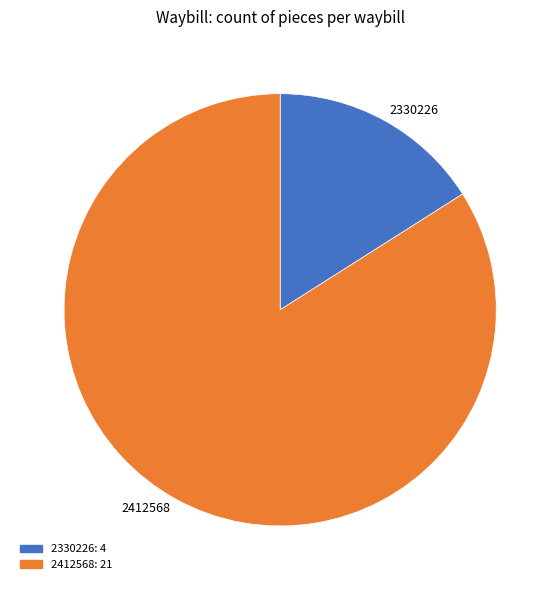

Combined, do 2412568 and 2330226 account for over 50%?

Yes